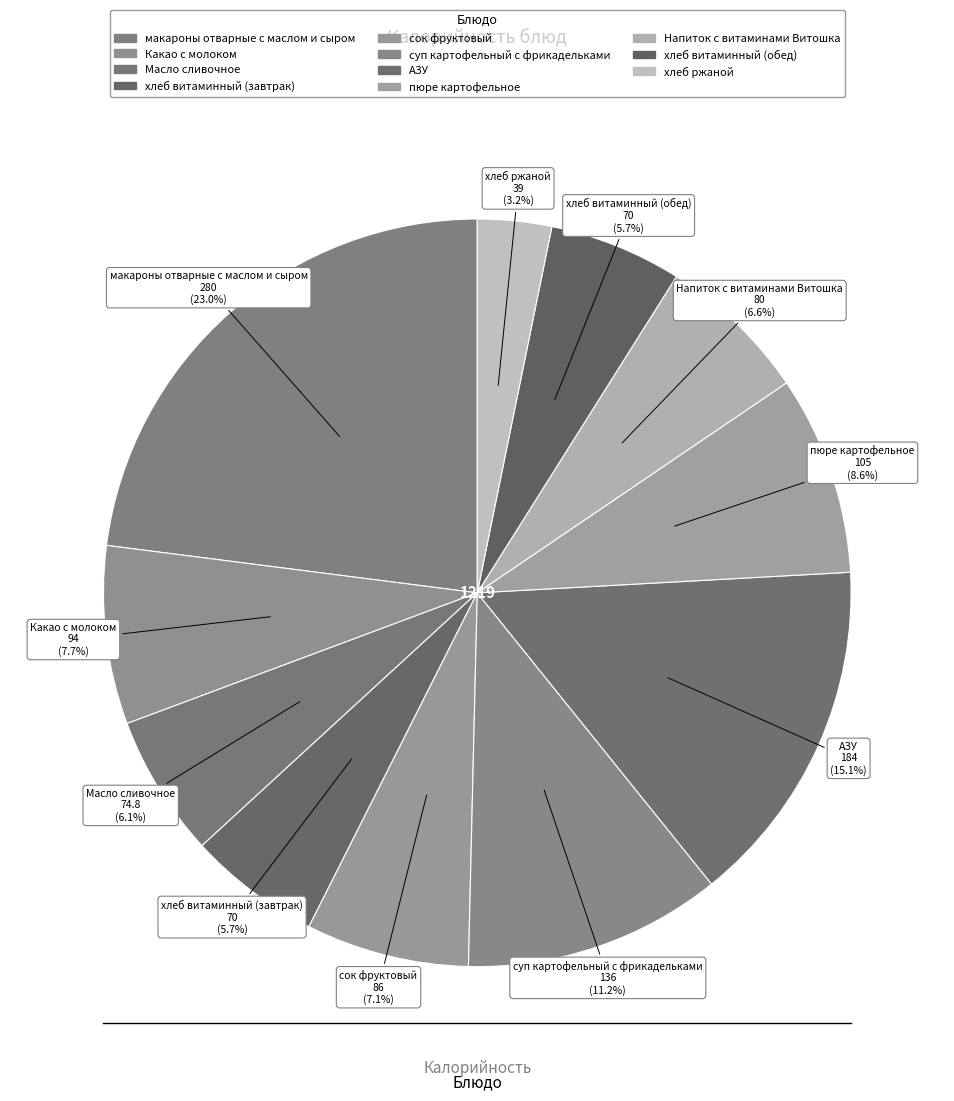

How many segments does this pie chart have?

11